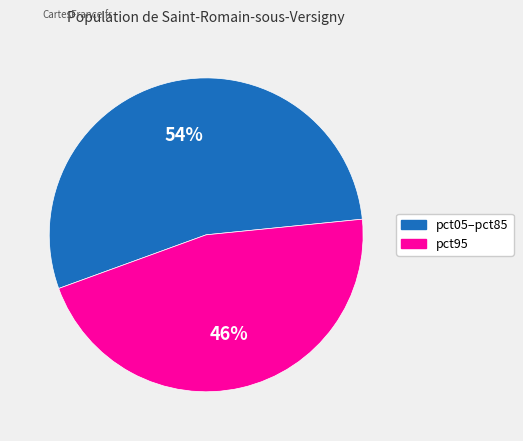

To the nearest percent, what percentage of the pie is pct95?

46%